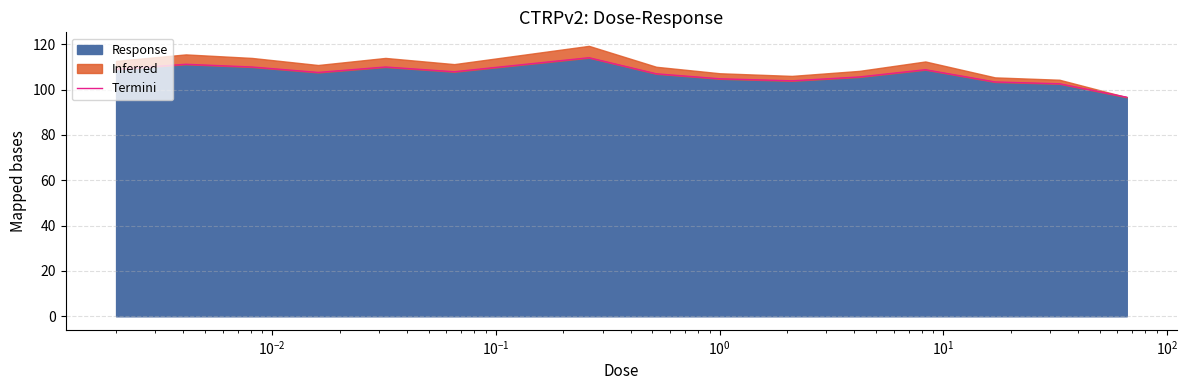

How many interior local peaks (higher than both neighbors) does the data have?

4